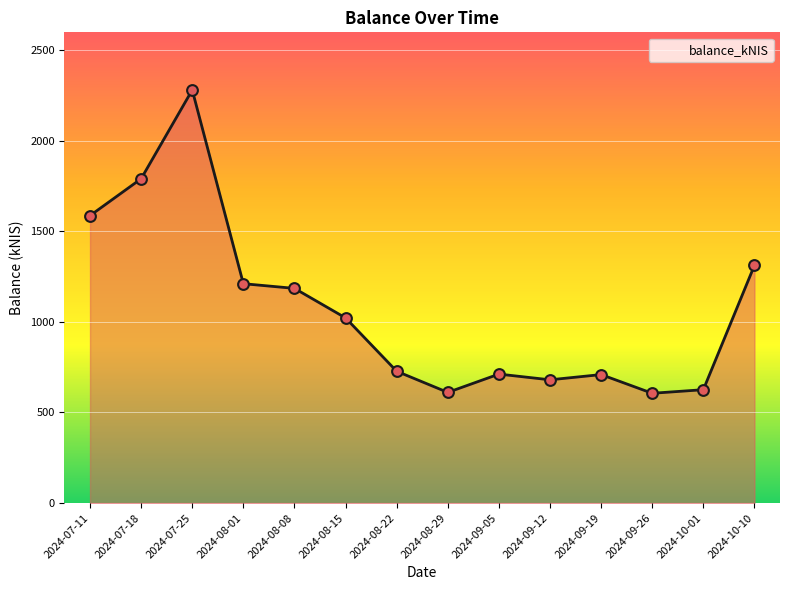

Which has a higher value, 2024-08-29 or 2024-10-10?

2024-10-10